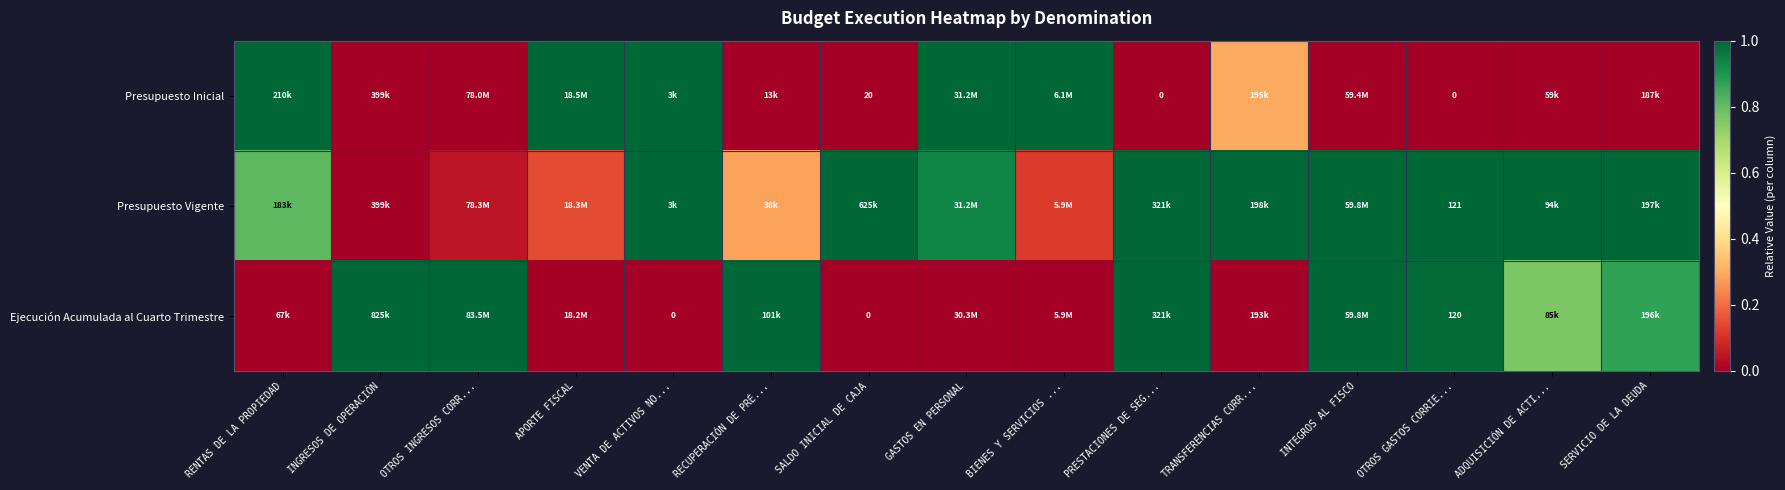

The value of Presupuesto Vigente at INTEGROS AL FISCO is 1.5. True or false?

False